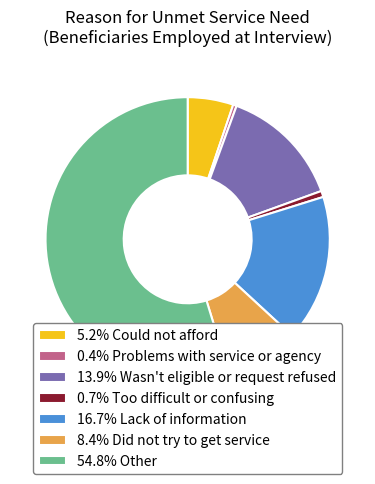

Is the sum of 54.8% Other and 16.7% Lack of information greater than half?

Yes